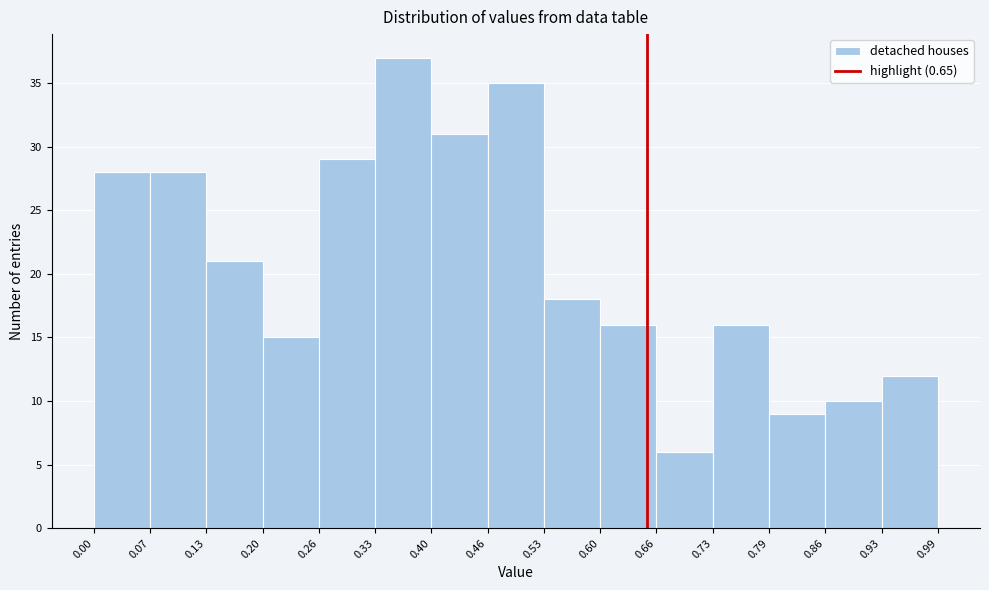

Reading left to right, list every bar in this chart as the range it spans on the x-axis followed by its height. The values are not printed on the chart, so give them approximately, as read against the axis.

0.00 to 0.07: 28
0.07 to 0.13: 28
0.13 to 0.20: 21
0.20 to 0.26: 15
0.26 to 0.33: 29
0.33 to 0.40: 37
0.40 to 0.46: 31
0.46 to 0.53: 35
0.53 to 0.60: 18
0.60 to 0.66: 16
0.66 to 0.73: 6
0.73 to 0.79: 16
0.79 to 0.86: 9
0.86 to 0.93: 10
0.93 to 0.99: 12